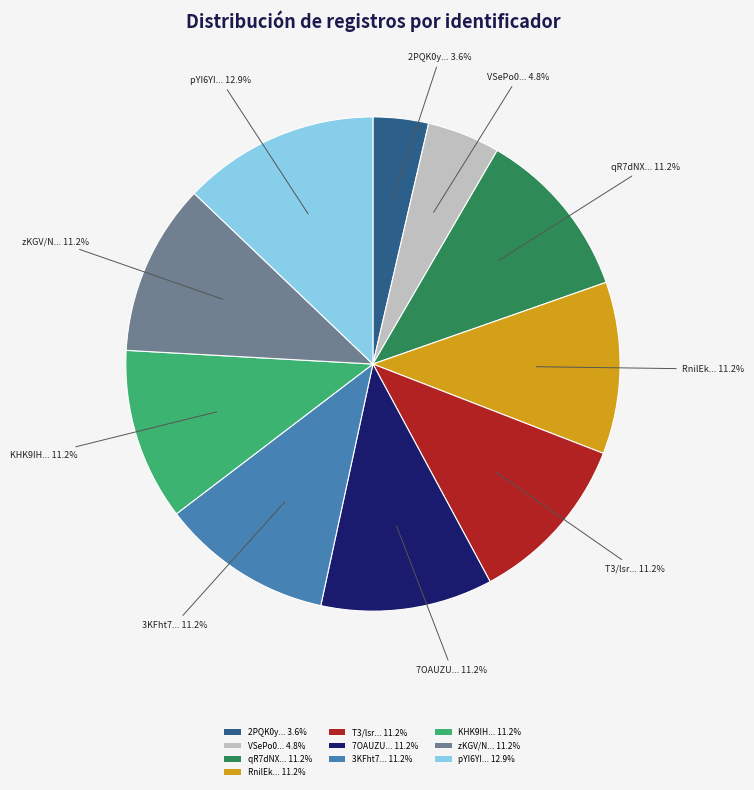

Which category has the smallest portion of the pie?

2PQK0y... 3.6%